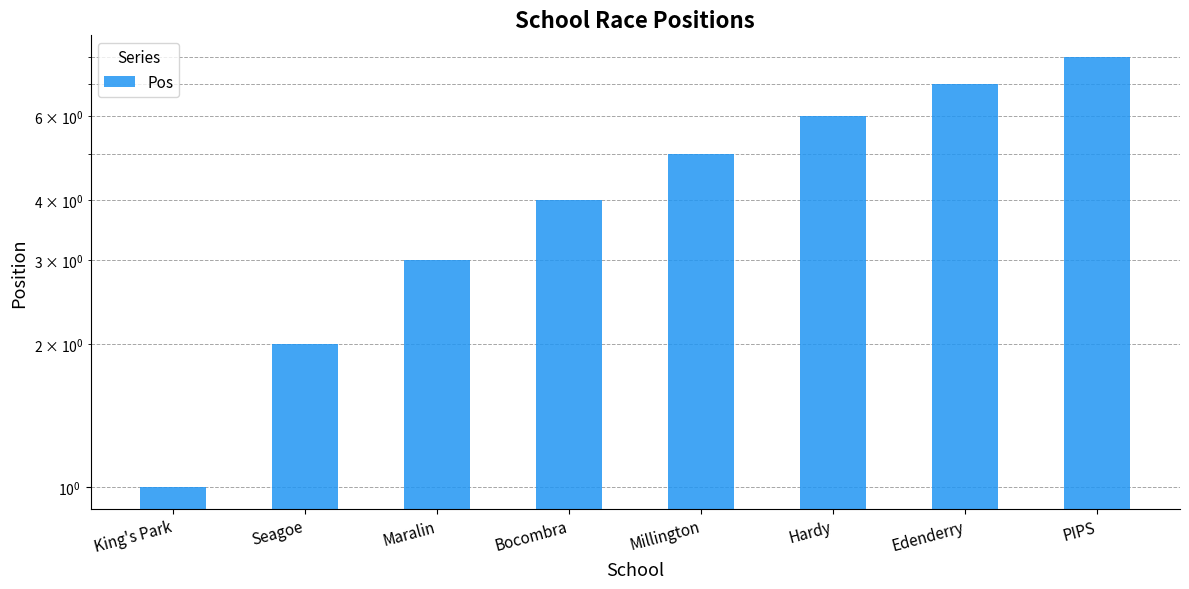

Approximately how many times larger is the value at PIPS compared to Seagoe?

4.0